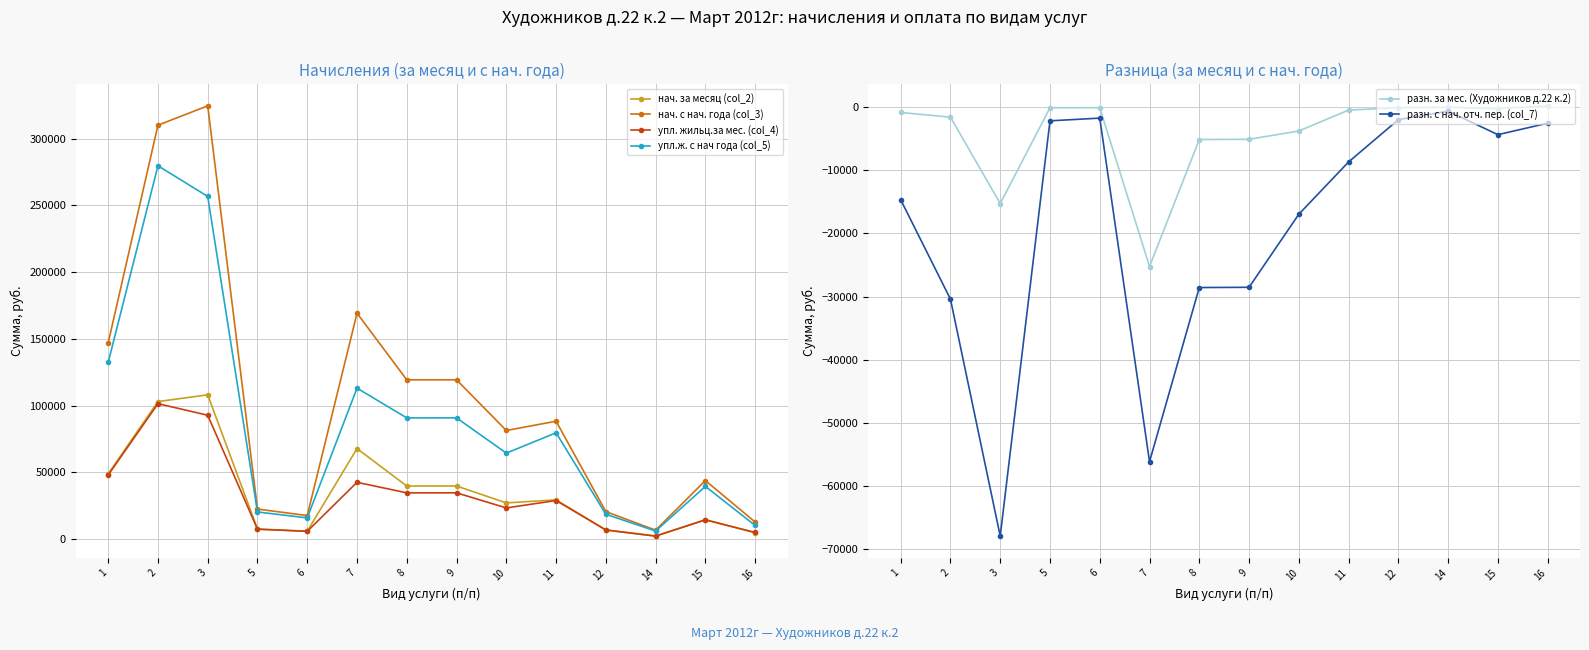

At which category does the chart reach its peak across all series?

3